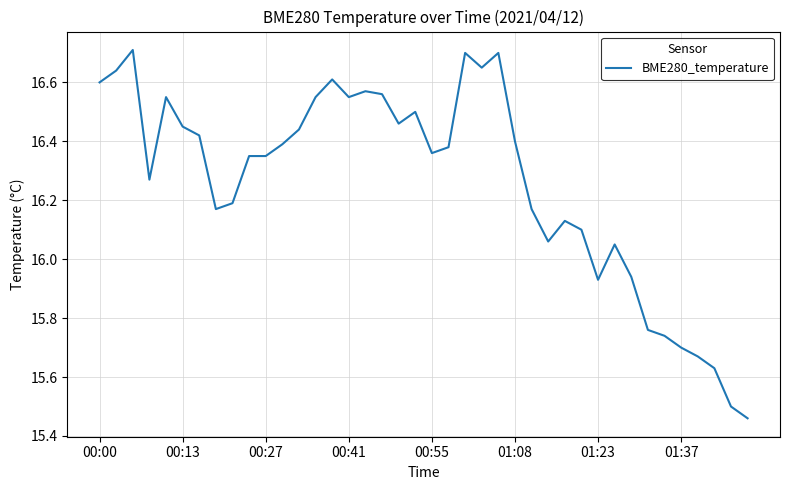

What is the greatest value displayed?

16.7